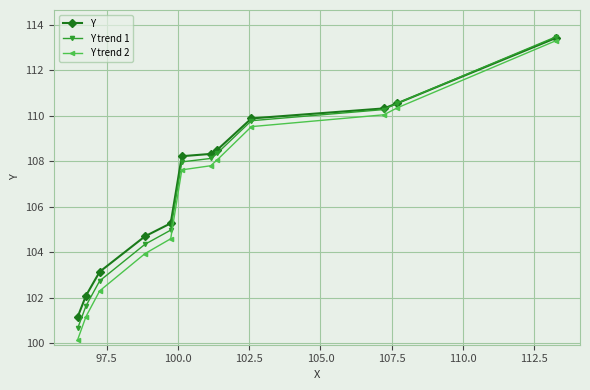

What is the value of the Y trend 1 point at the 10th from the left?

110.3